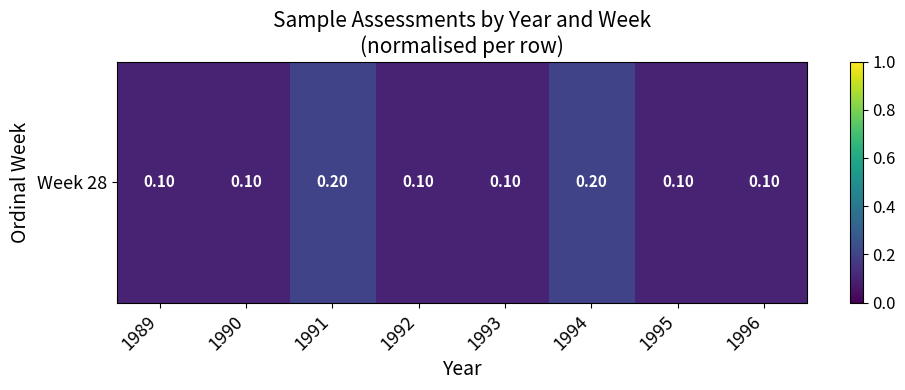

What is the minimum value shown in the chart?

0.1